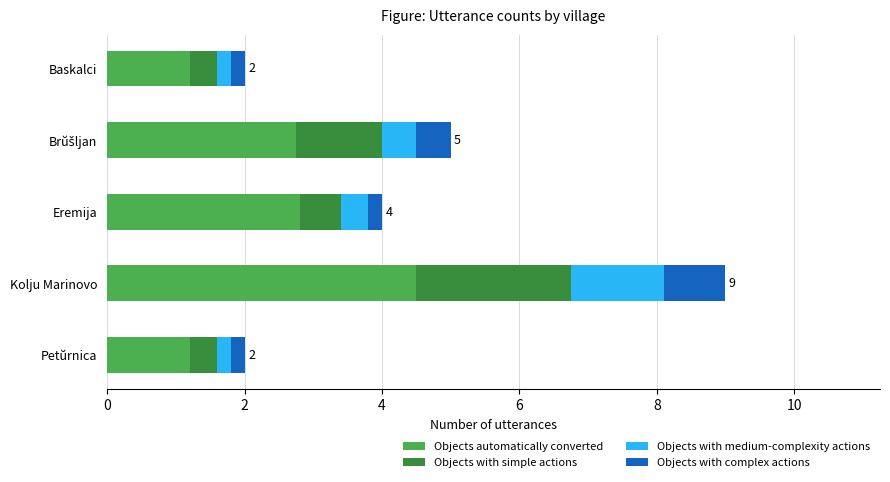

What is the total value across all series at Kolju Marinovo?

9.0